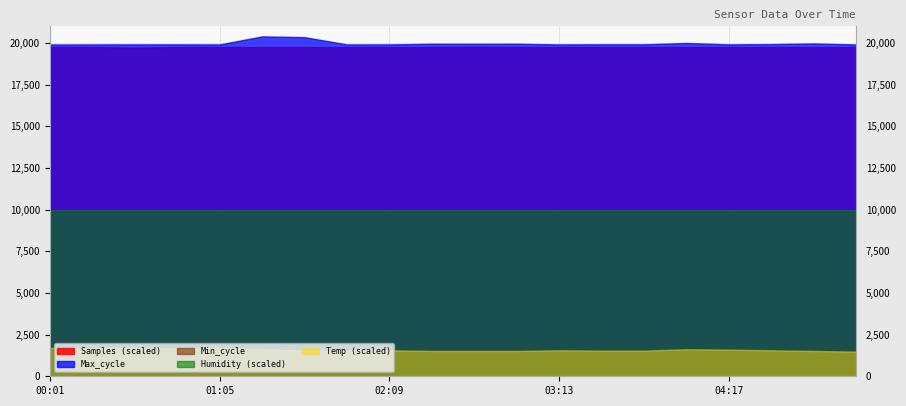

At which label is Max_cycle closest to 20148?

04:01